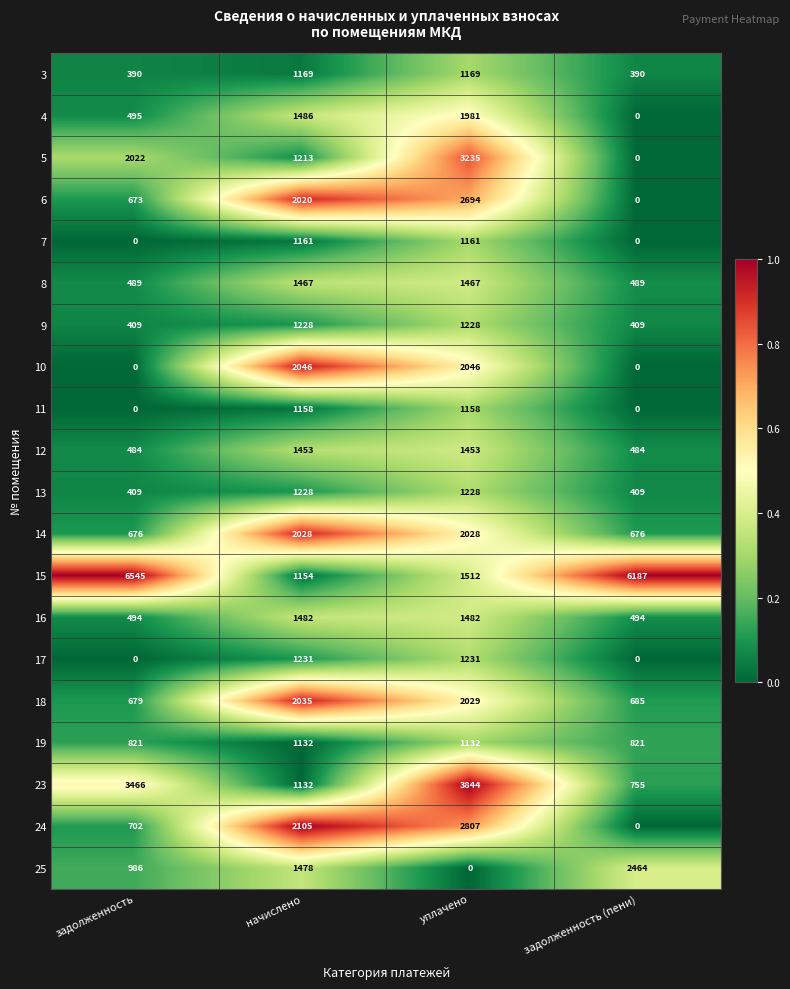

What is the spread (max minus min) of values at задолженность (пени)?

6187